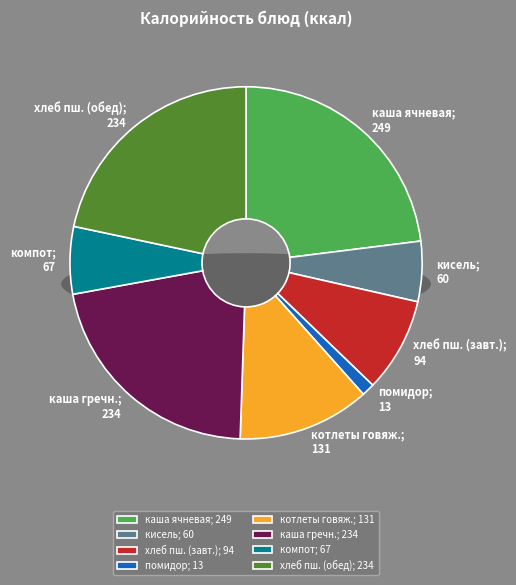

Which slice is the largest?

каша вязкая молочная ячневая